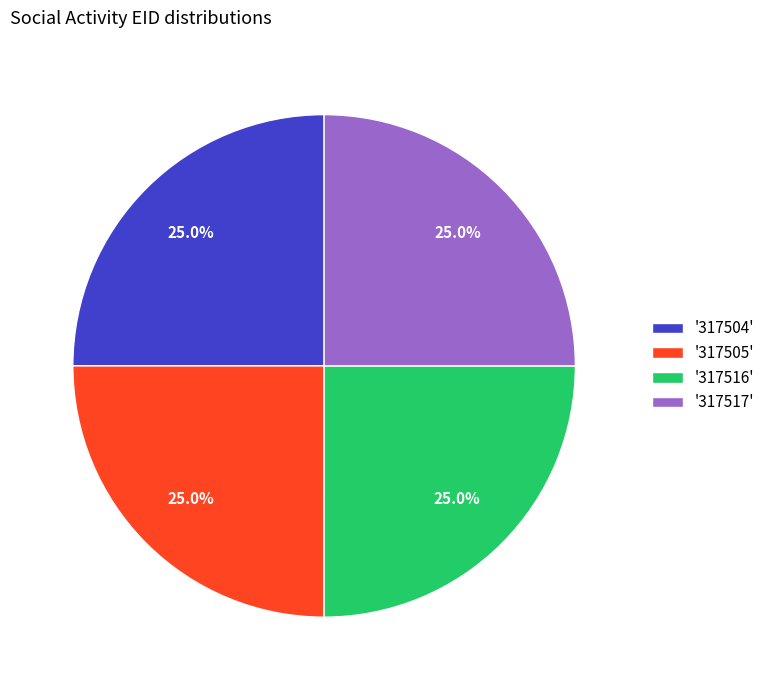

What is the total percentage of '317517' and '317504'?

50.0%